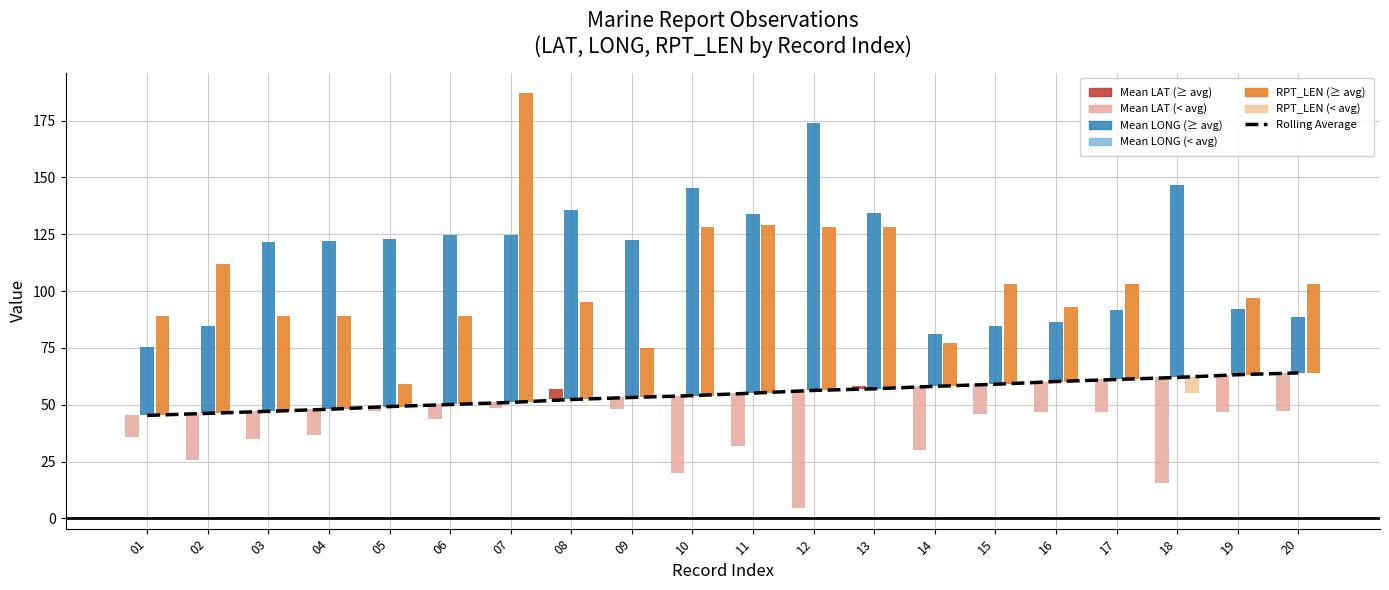

What is the total value across all series at 01?

200.1